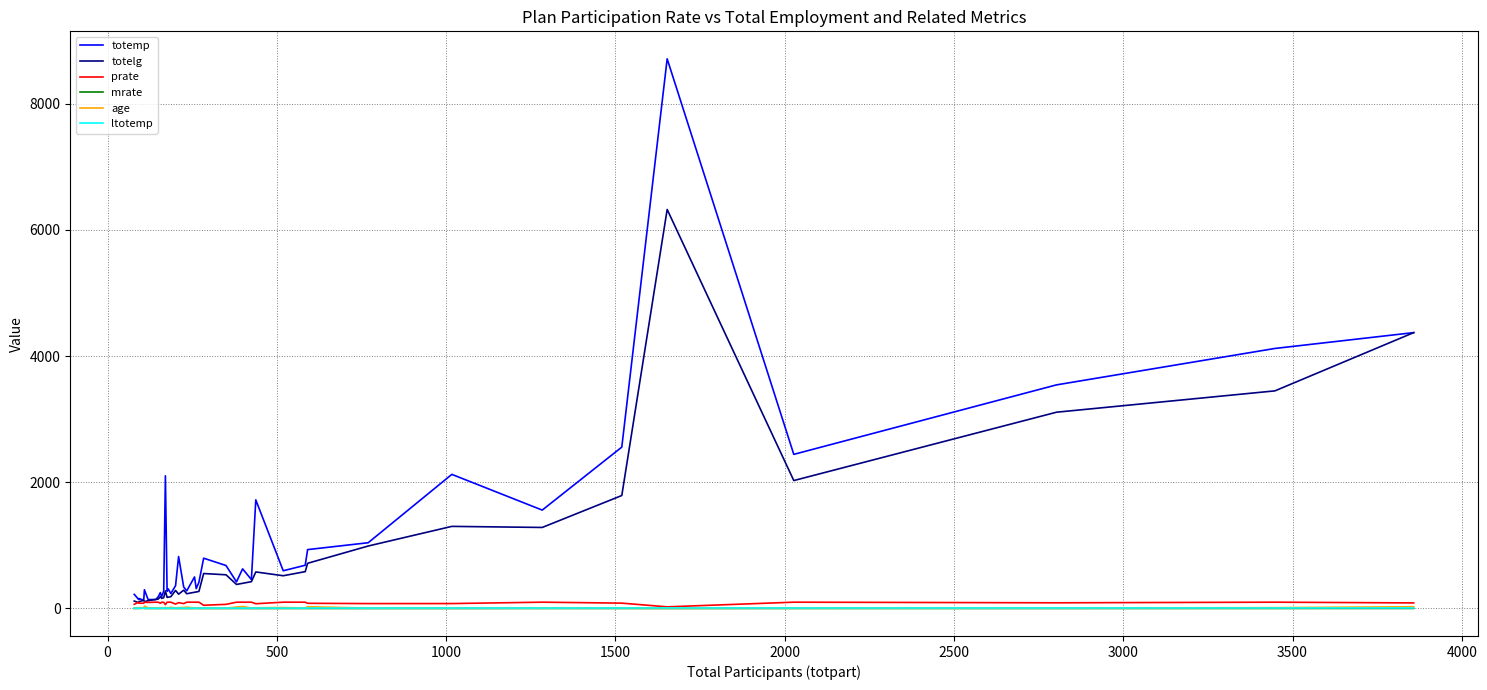

True or false: totelg and ltotemp intersect in this chart.

False